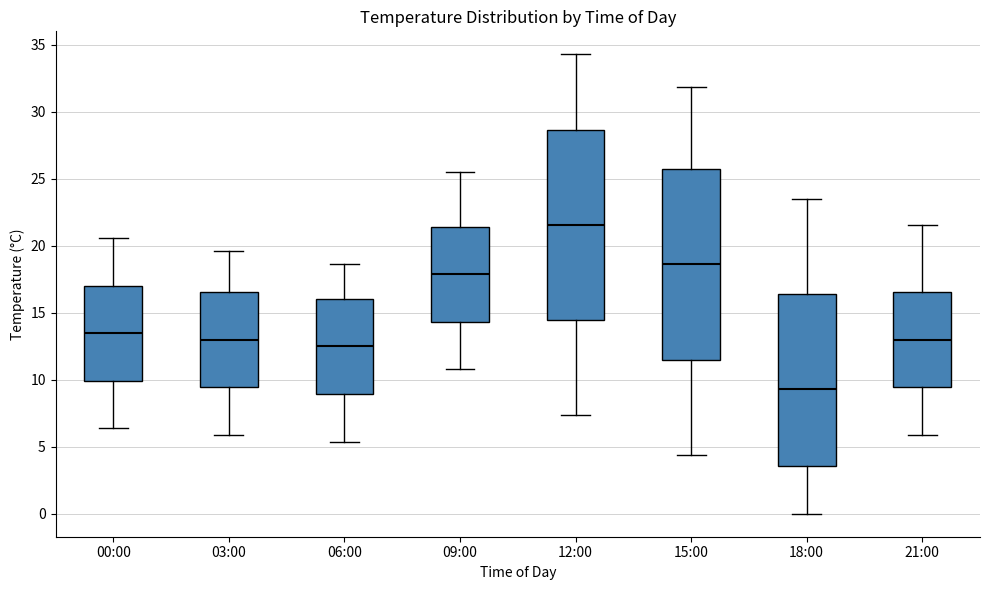

Reading left to right, read every box against the y-axis: the position of its median line, the range the box covers, and the ends of its whiskers. The values are not printed on the chart, so give them approximately, as read against the axis.

00:00: median 13.5, box 10.0 to 17.0, whiskers 6.5 to 20.5
03:00: median 13.0, box 9.5 to 16.5, whiskers 6.0 to 19.5
06:00: median 12.5, box 9.0 to 16.0, whiskers 5.5 to 18.5
09:00: median 18.0, box 14.5 to 21.5, whiskers 11.0 to 25.5
12:00: median 21.5, box 14.5 to 28.5, whiskers 7.5 to 34.5
15:00: median 18.5, box 11.5 to 25.5, whiskers 4.5 to 32.0
18:00: median 9.5, box 3.5 to 16.5, whiskers 0.0 to 23.5
21:00: median 13.0, box 9.5 to 16.5, whiskers 6.0 to 21.5